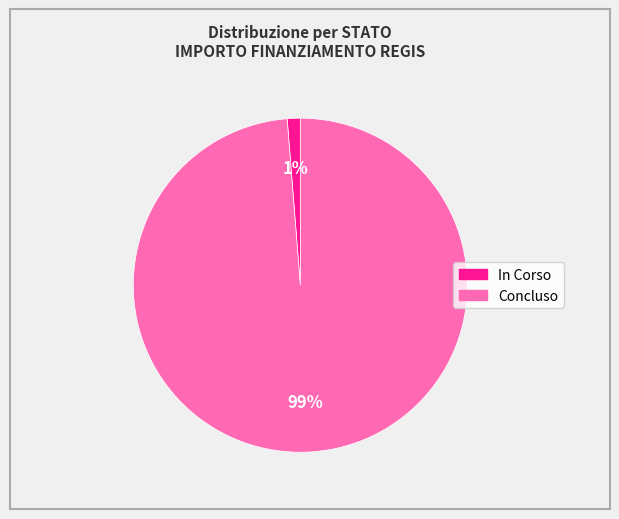

Which slice is the smallest?

In Corso